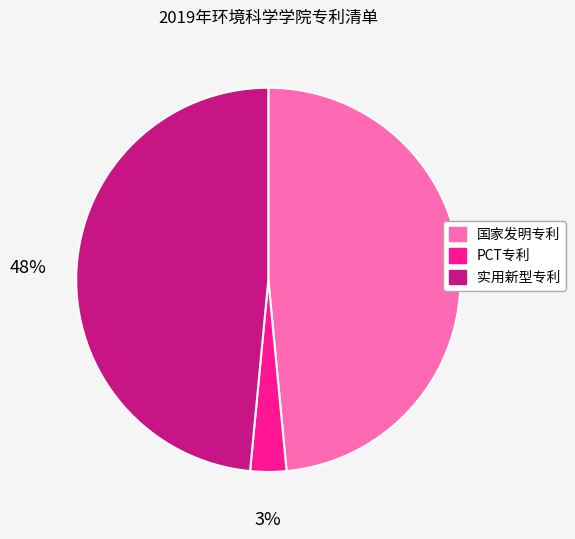

Which category has the smallest portion of the pie?

PCT专利